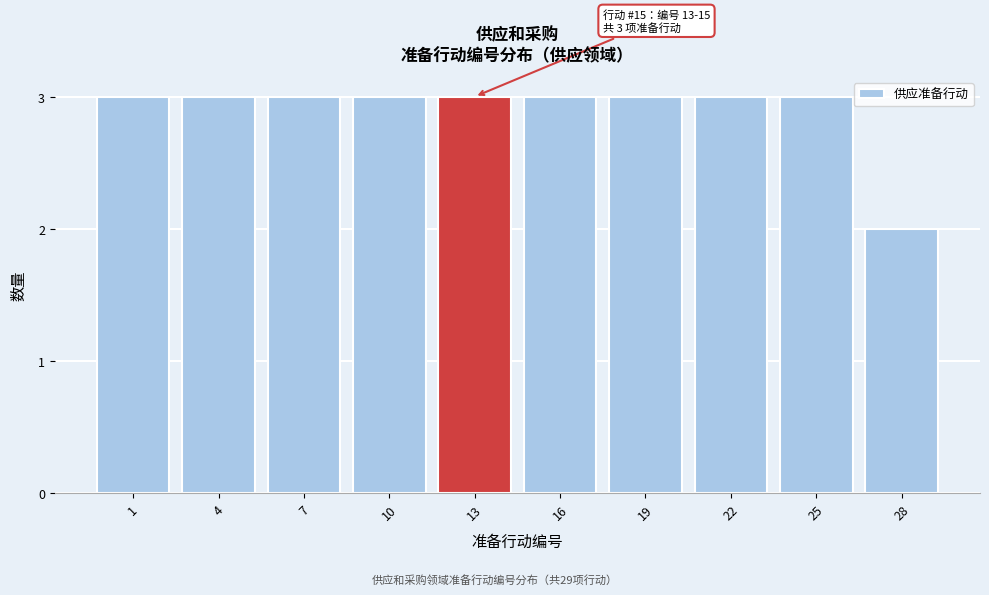

Reading left to right, transcribe all the data shown in this chart.

1=3	4=3	7=3	10=3	13=3	16=3	19=3	22=3	25=3	28=2